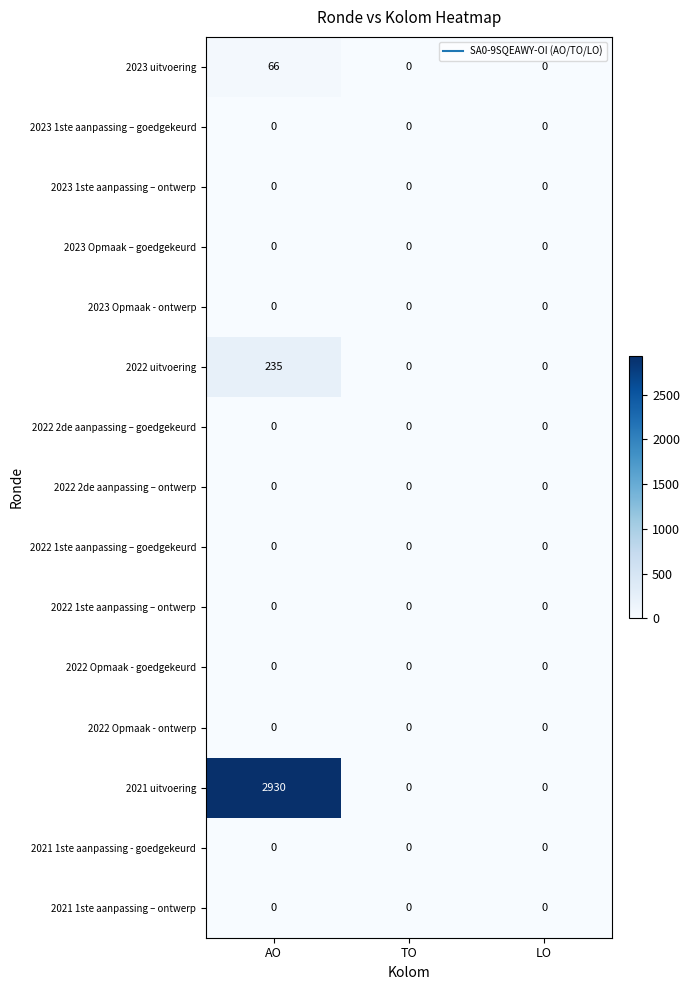

Which series has the largest total across all categories?

2021 uitvoering